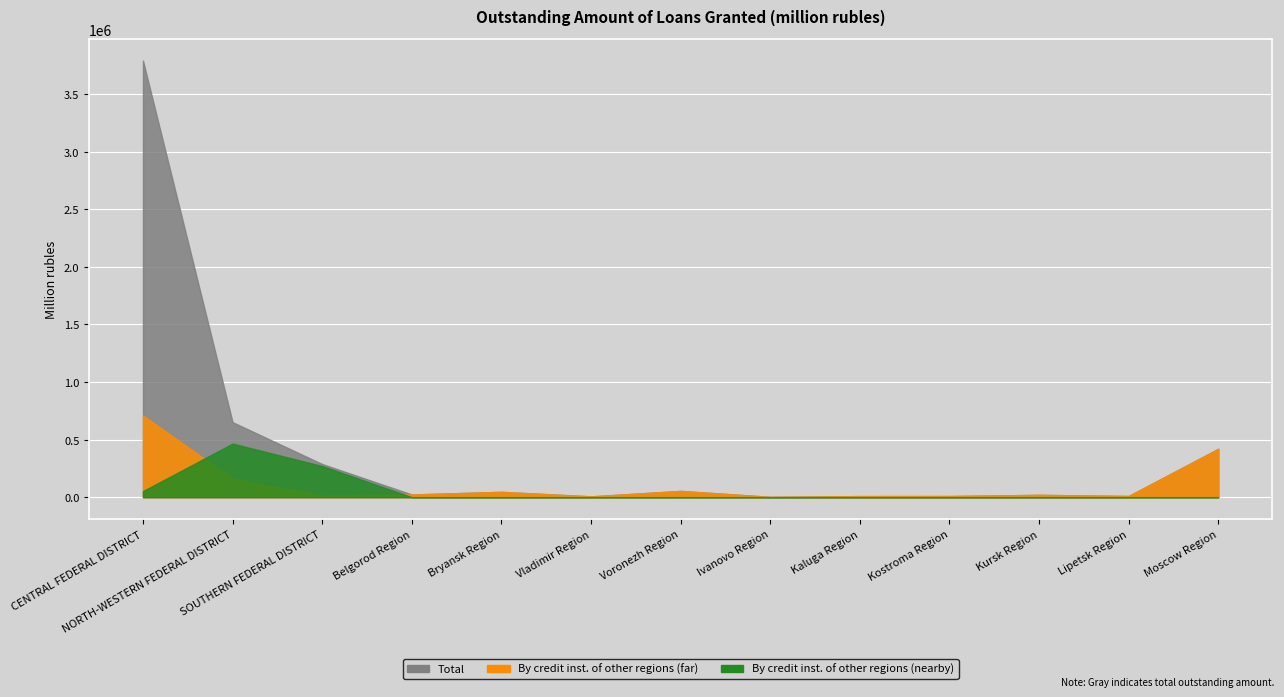

How many values in the By credit institutions of other regions (col3) series exceed 4?

6